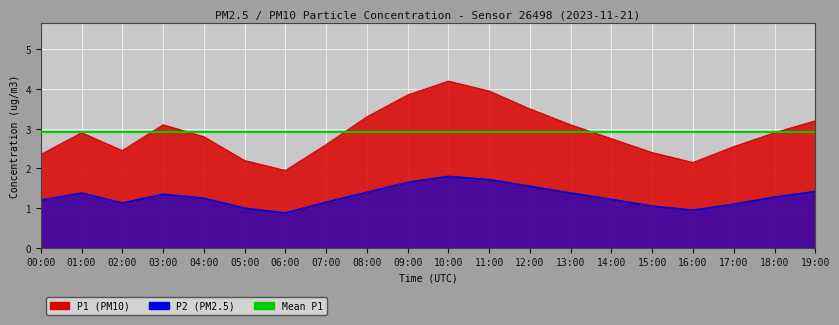

At which label does P1 first exceed 2?

00:00